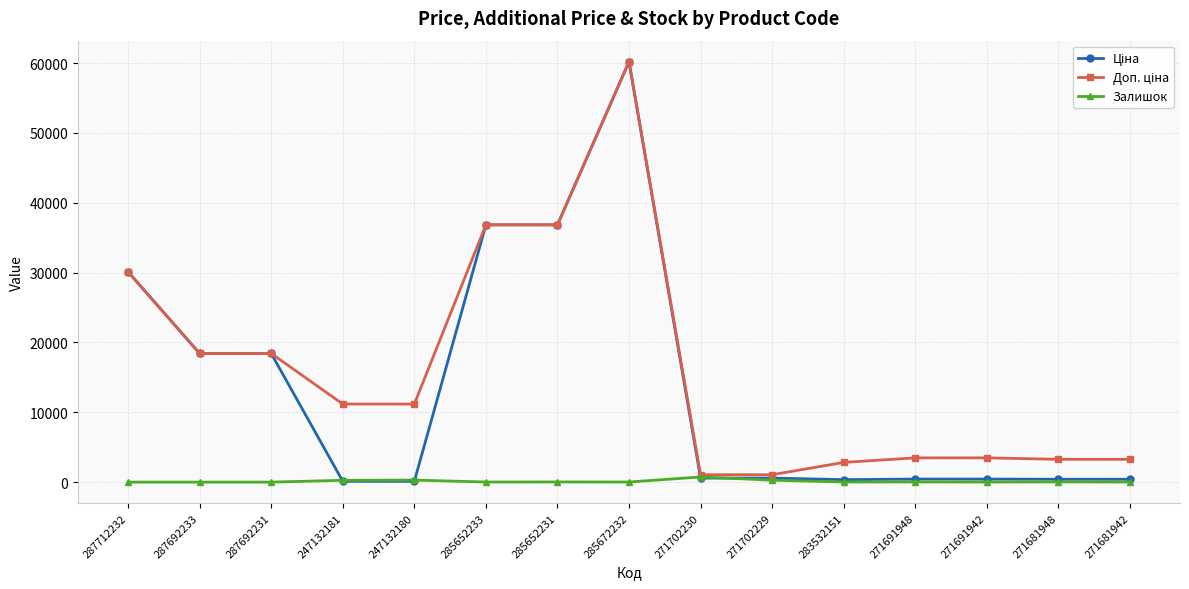

True or false: Залишок has more than 1 interior local peaks.

True